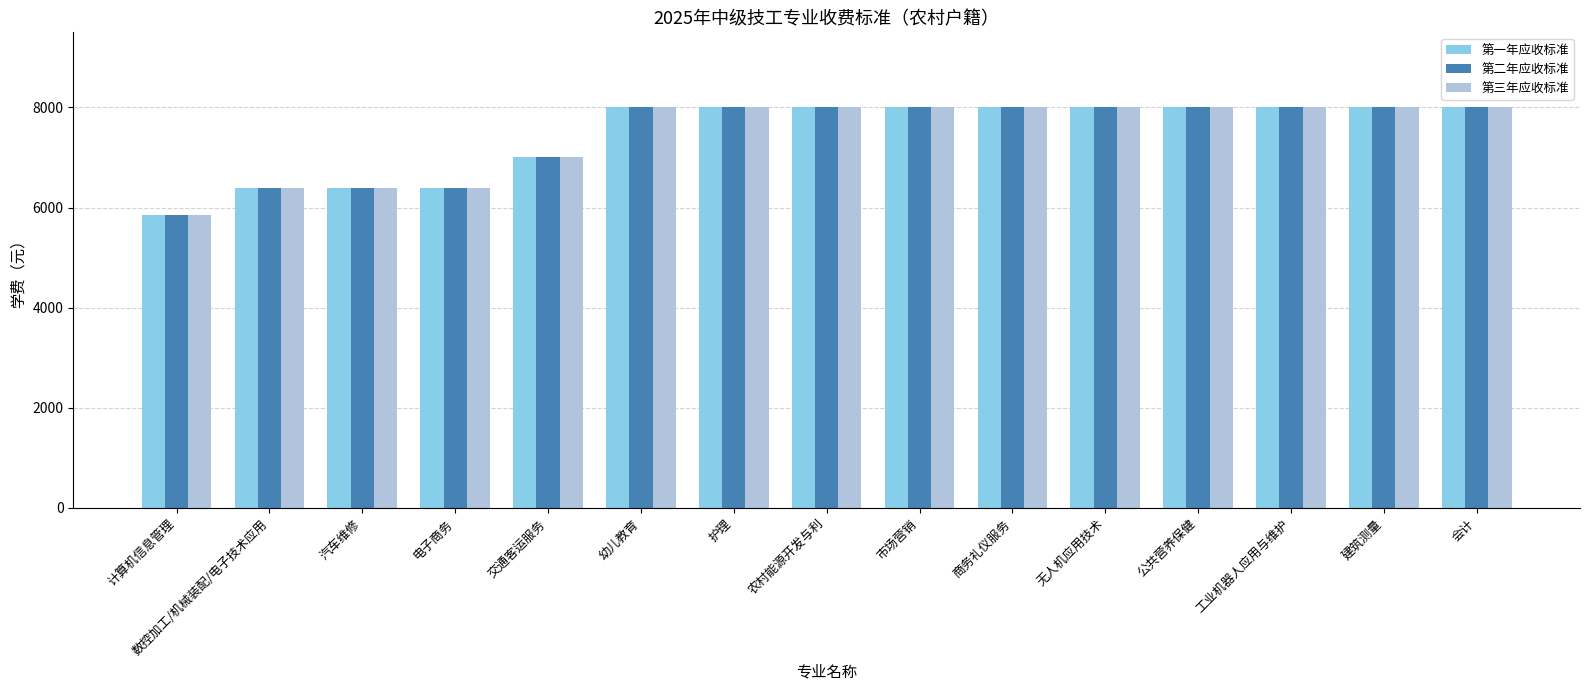

How many bars are there in each group?

3